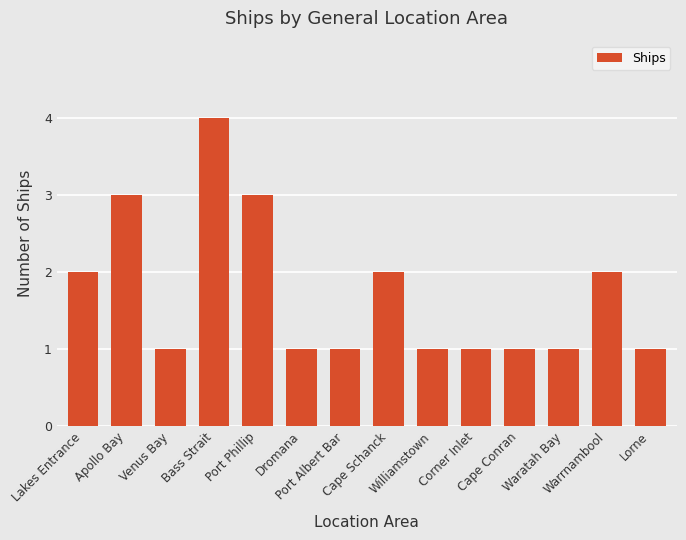

Approximately how many times larger is the value at Port Albert Bar compared to Corner Inlet?

1.0